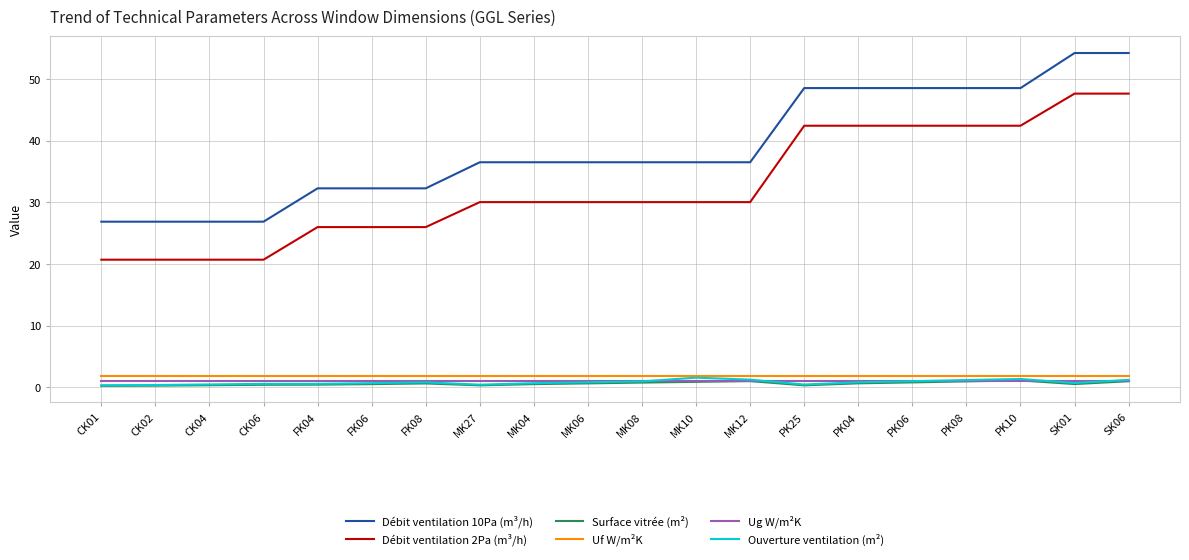

Which series has the largest range (max minus min)?

Débit ventilation 10Pa (m³/h)